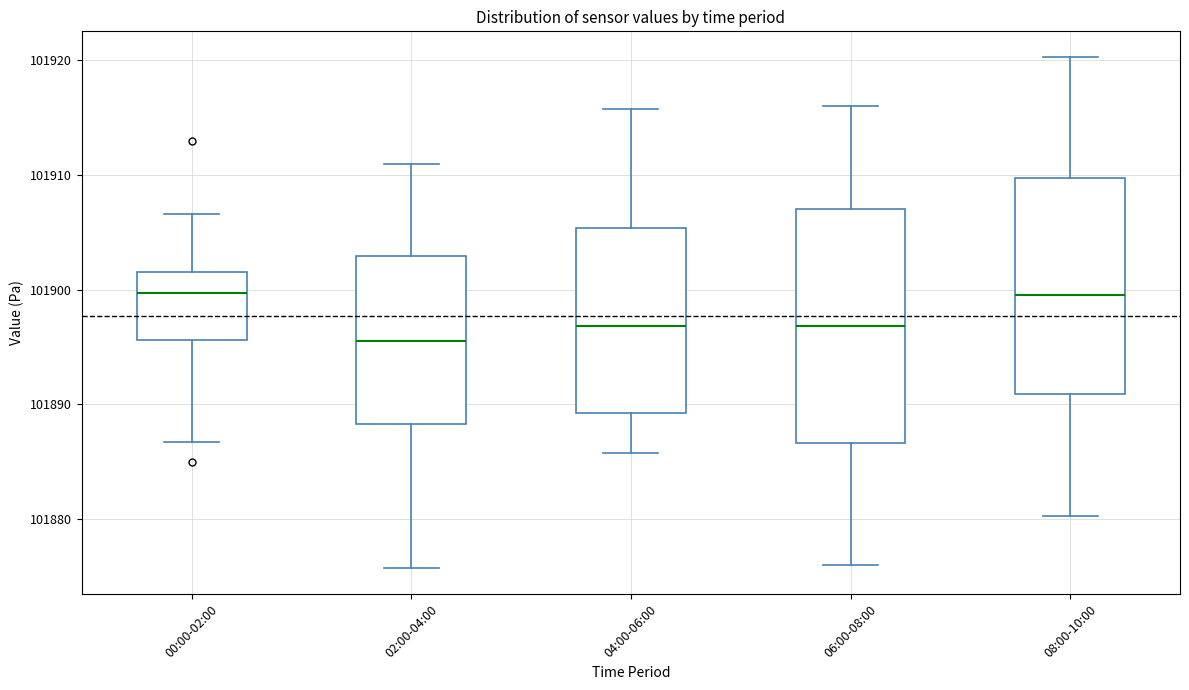

Reading left to right, read every box against the y-axis: the position of its median line, the range the box covers, and the ends of its whiskers. The values are not printed on the chart, so give them approximately, as read against the axis.

00:00-02:00: median 101900, box 101896 to 101902, whiskers 101887 to 101907
02:00-04:00: median 101896, box 101888 to 101903, whiskers 101876 to 101911
04:00-06:00: median 101897, box 101889 to 101905, whiskers 101886 to 101916
06:00-08:00: median 101897, box 101887 to 101907, whiskers 101876 to 101916
08:00-10:00: median 101900, box 101891 to 101910, whiskers 101880 to 101920